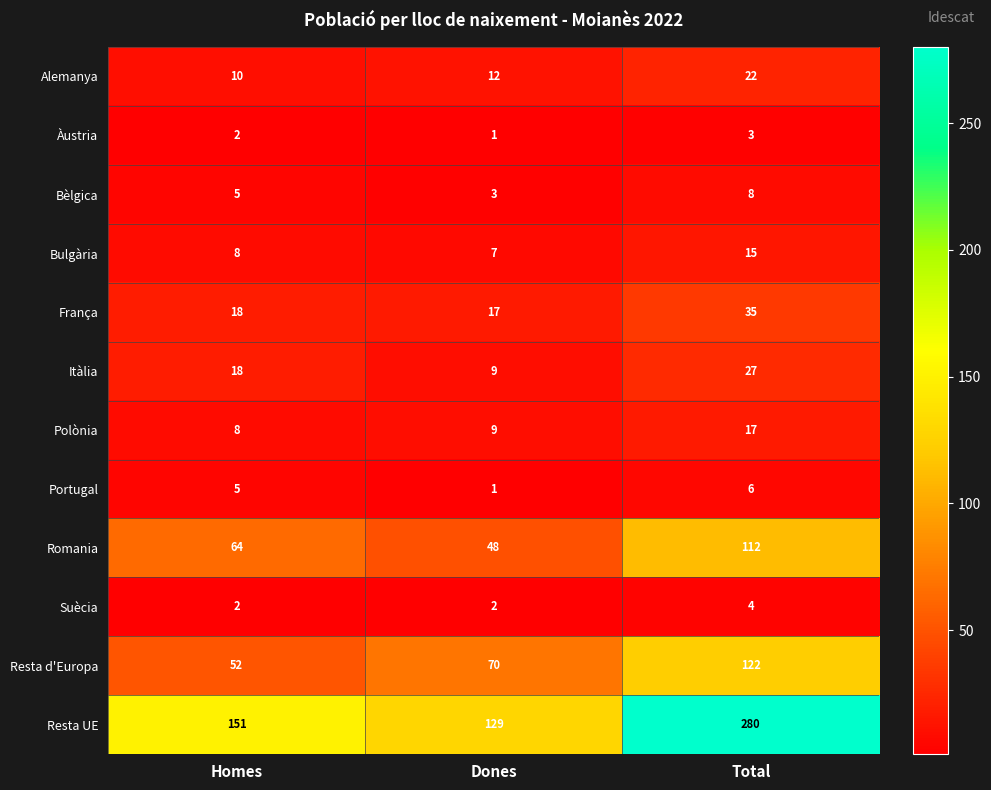

What is the highest value of the Bèlgica series?

8